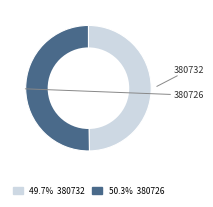

Is there a majority slice in this chart?

Yes